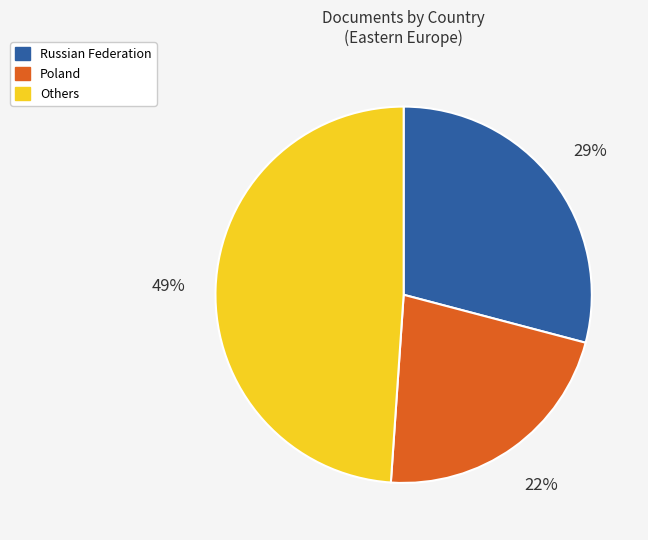

Approximately how many times larger is the value at Russian Federation compared to Poland?

1.3